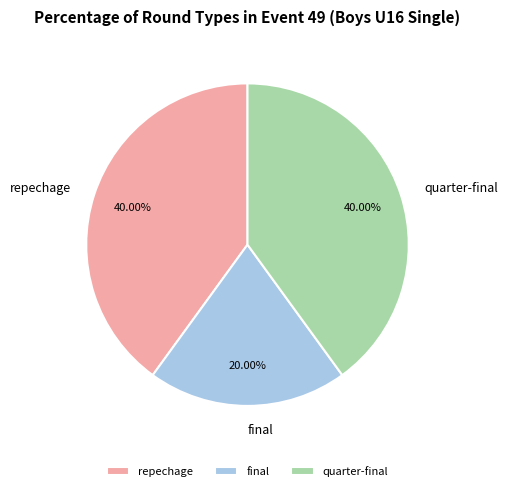

The repechage slice represents 40% of the pie. True or false?

True